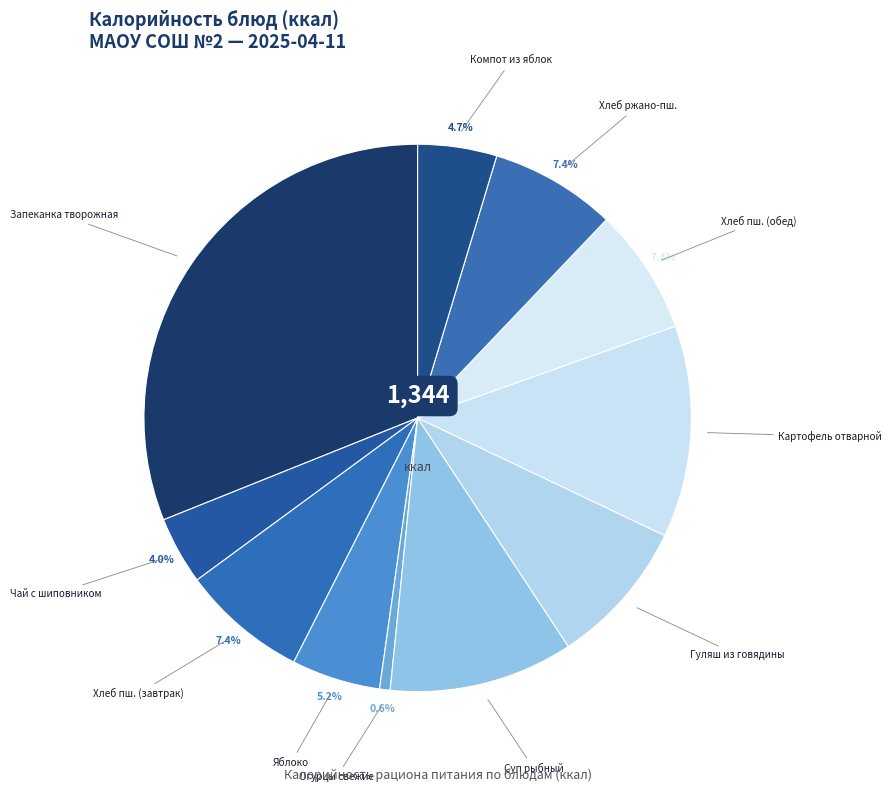

Count the number of slices in the pie.

11